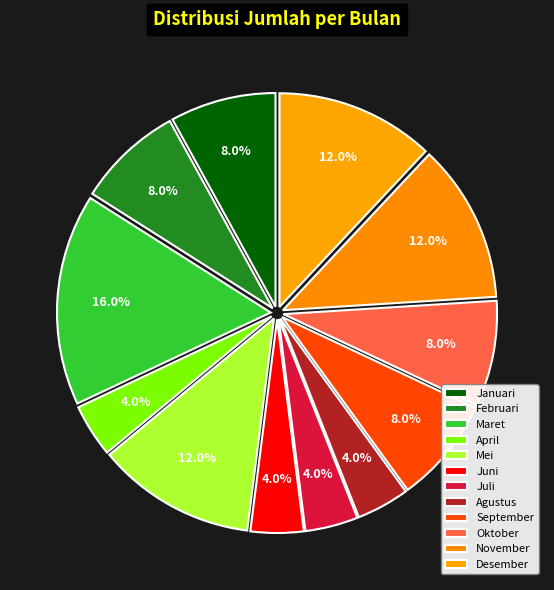

Which has a higher value, Desember or Juni?

Desember